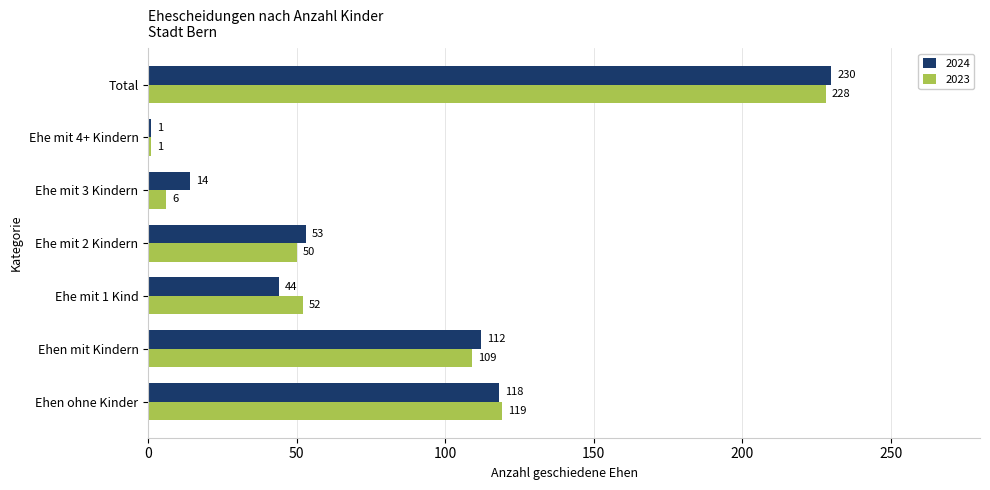

What is the highest value of the 2024 series?

230